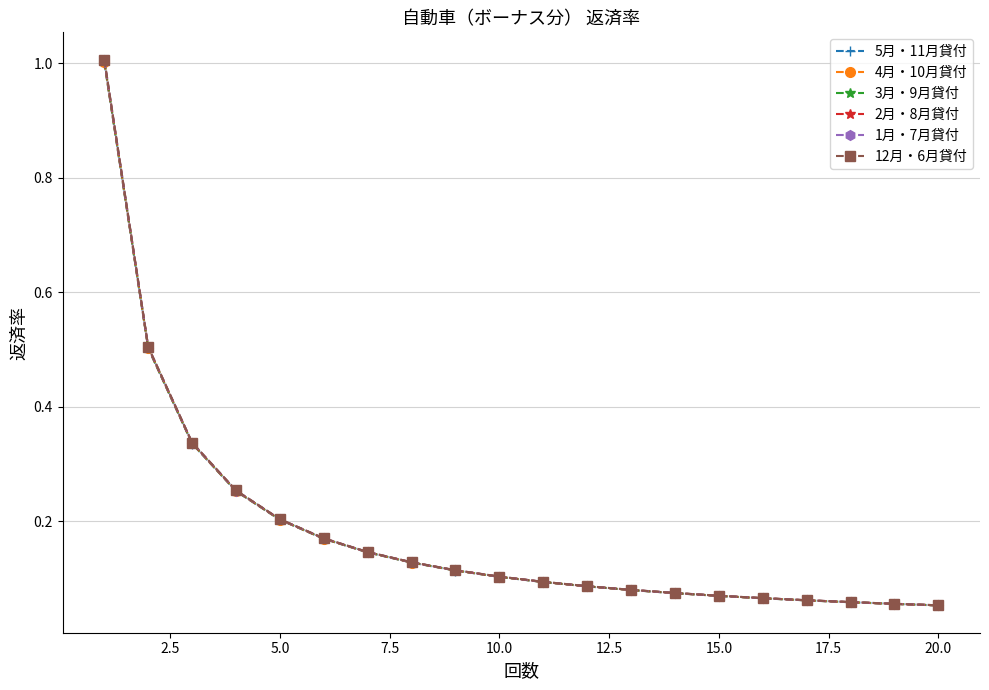

Which series has the largest range (max minus min)?

12月・6月貸付